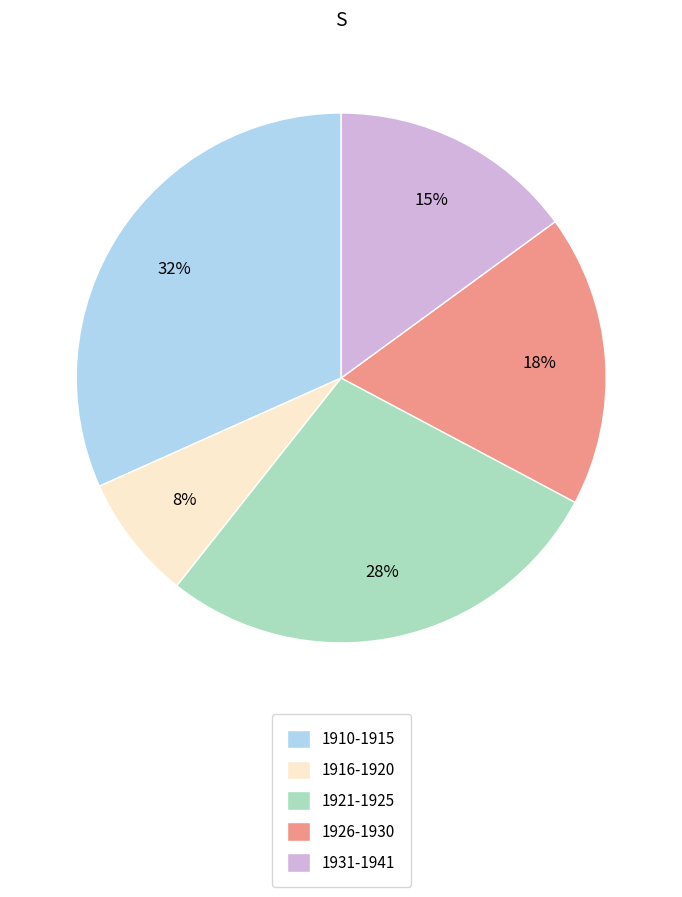

Approximately how many times larger is the value at 1916-1920 compared to 1926-1930?

0.4